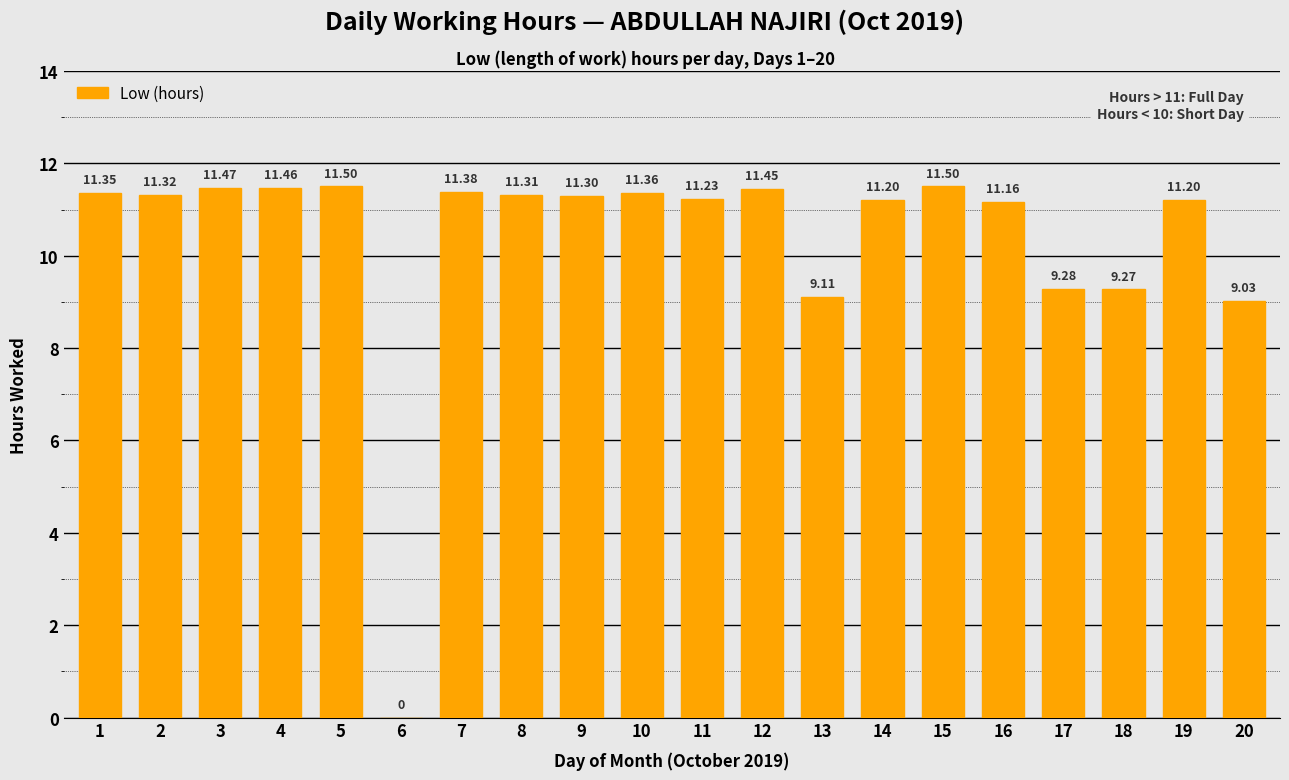

Which has a higher value, 12 or 8?

12